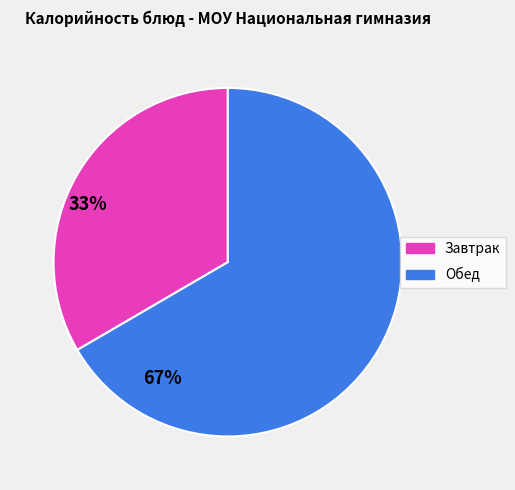

Is there any slice that represents more than half of the pie?

Yes